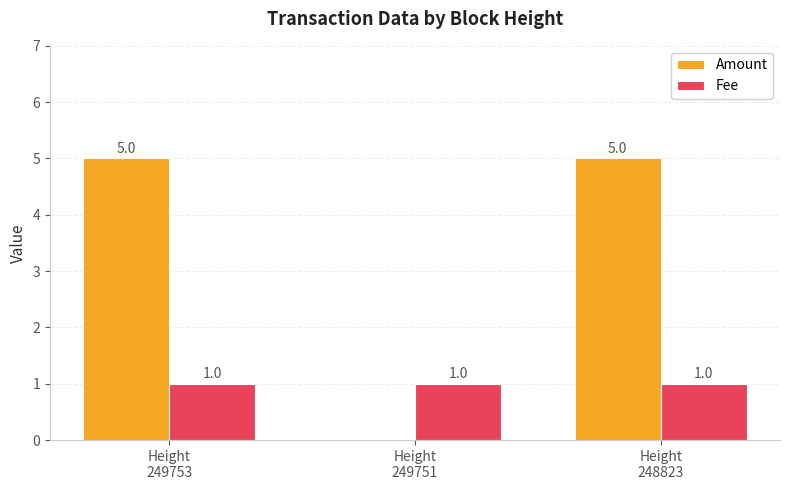

Are the bars grouped side by side (vs. stacked)?

Yes